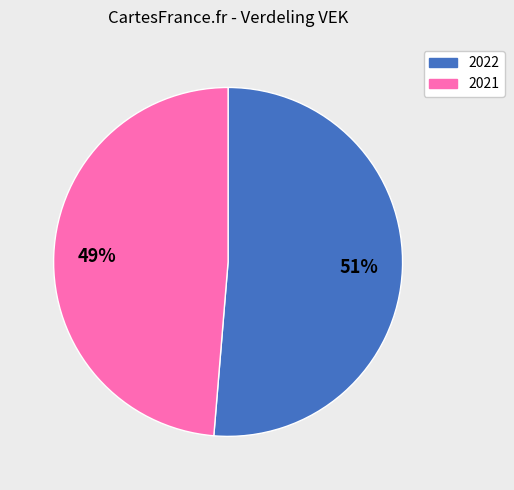

How many slices are in this pie chart?

2